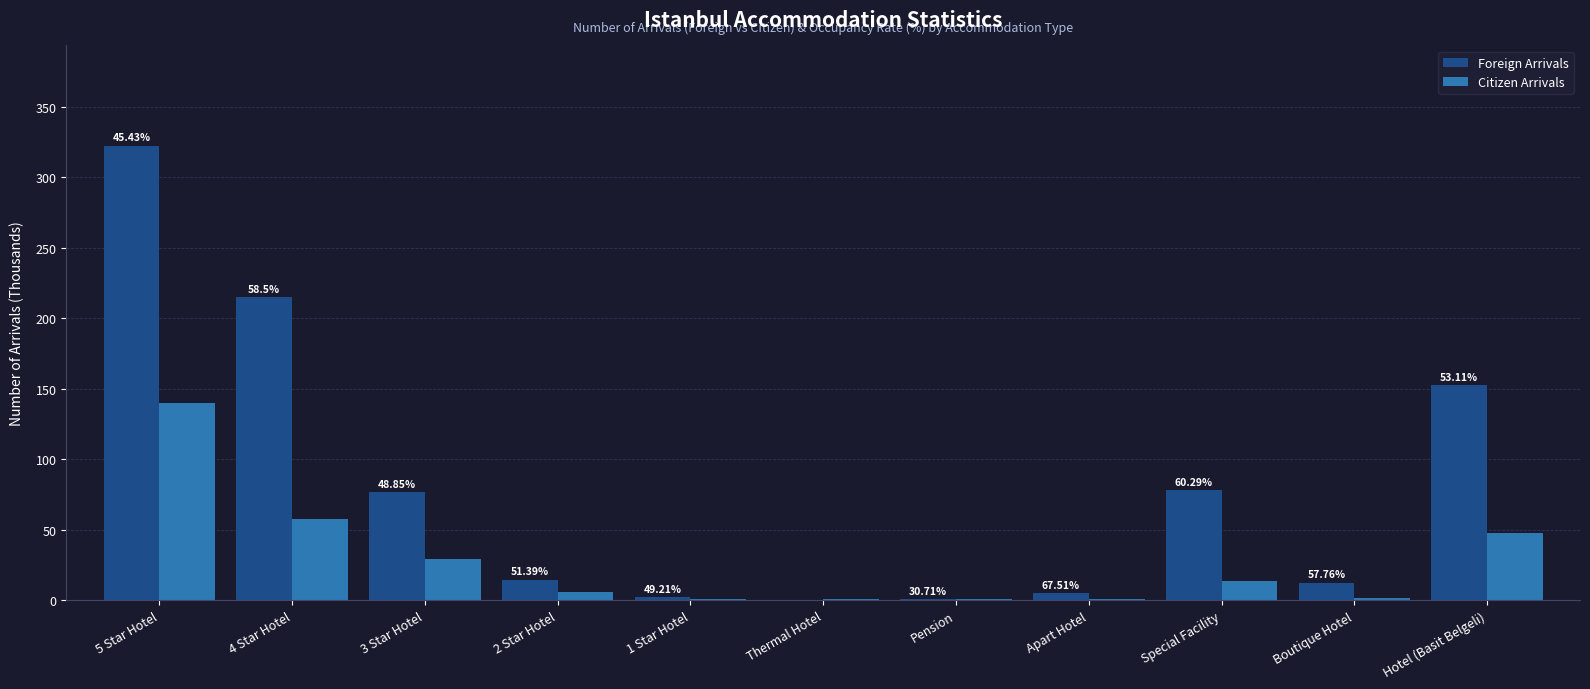

At which category is the sum across all series the highest?

5 Star Hotel